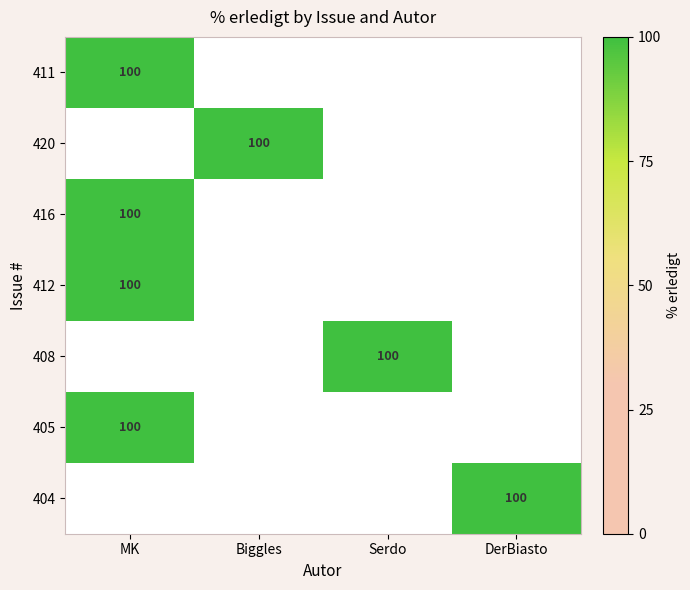

How many series are shown in this chart?

7